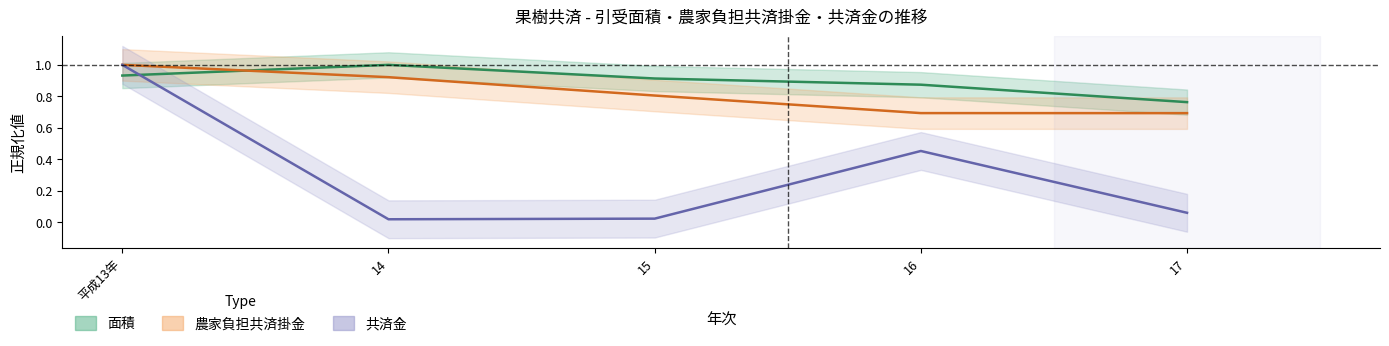

The 農家負担共済掛金 series shows 0.8 at 15. True or false?

True